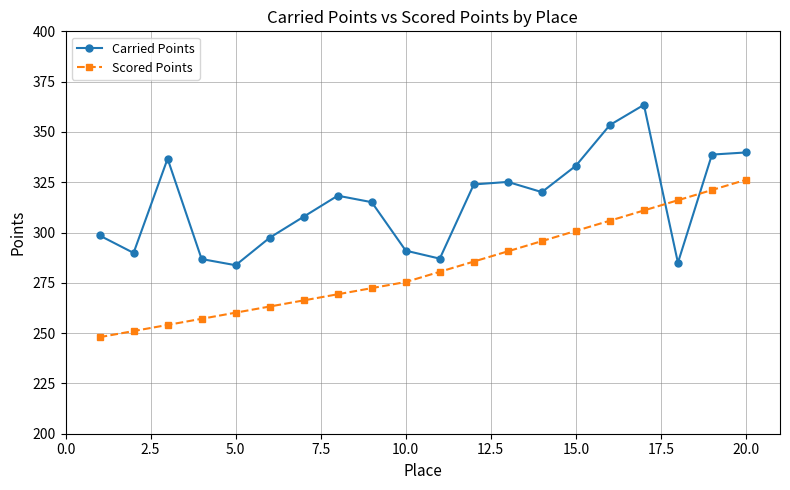

How many interior local valleys does the Carried Points series have?

5